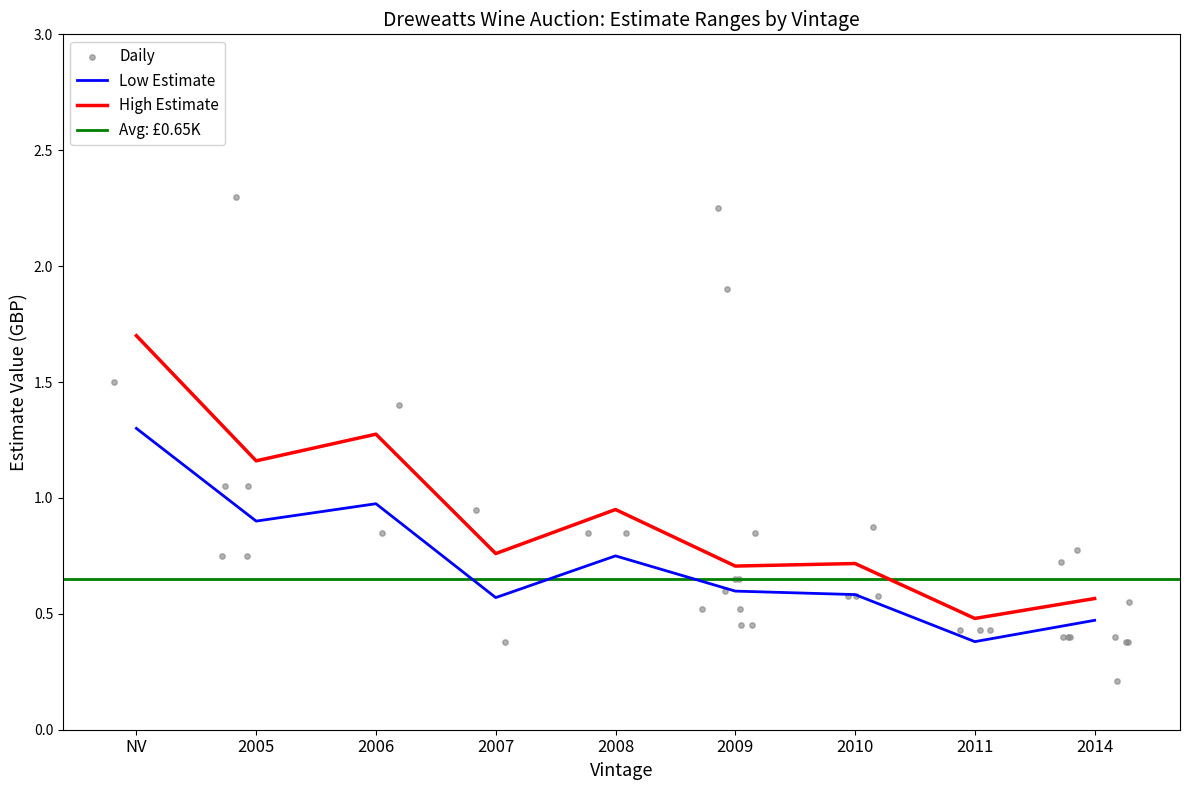

What is the total value across all series at 2006?

2.2